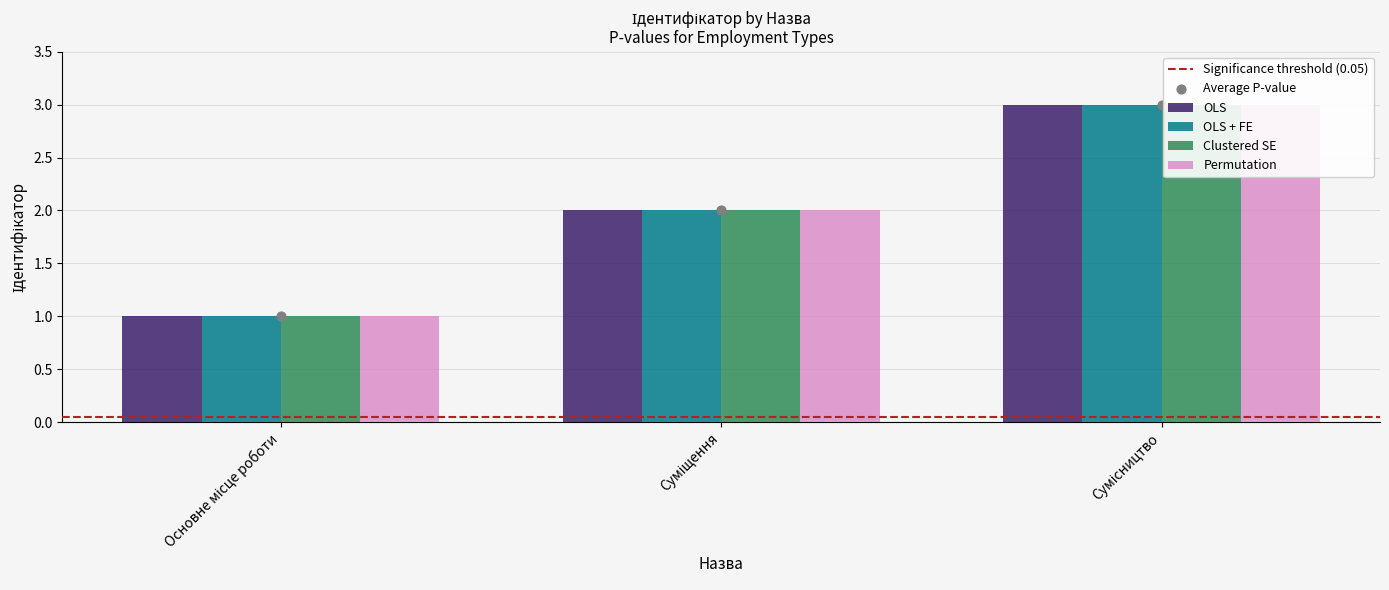

Which series has the widest spread of Y values?

OLS